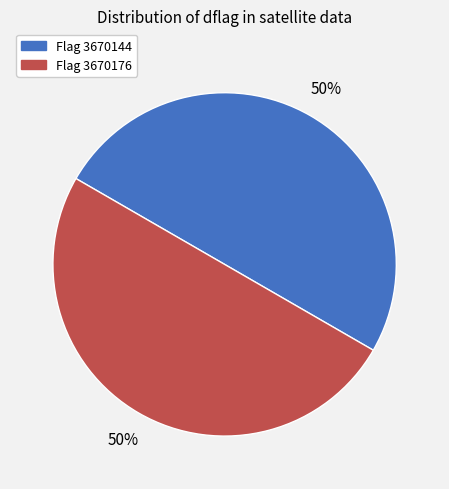

To the nearest percent, what is the average slice percentage?

50%